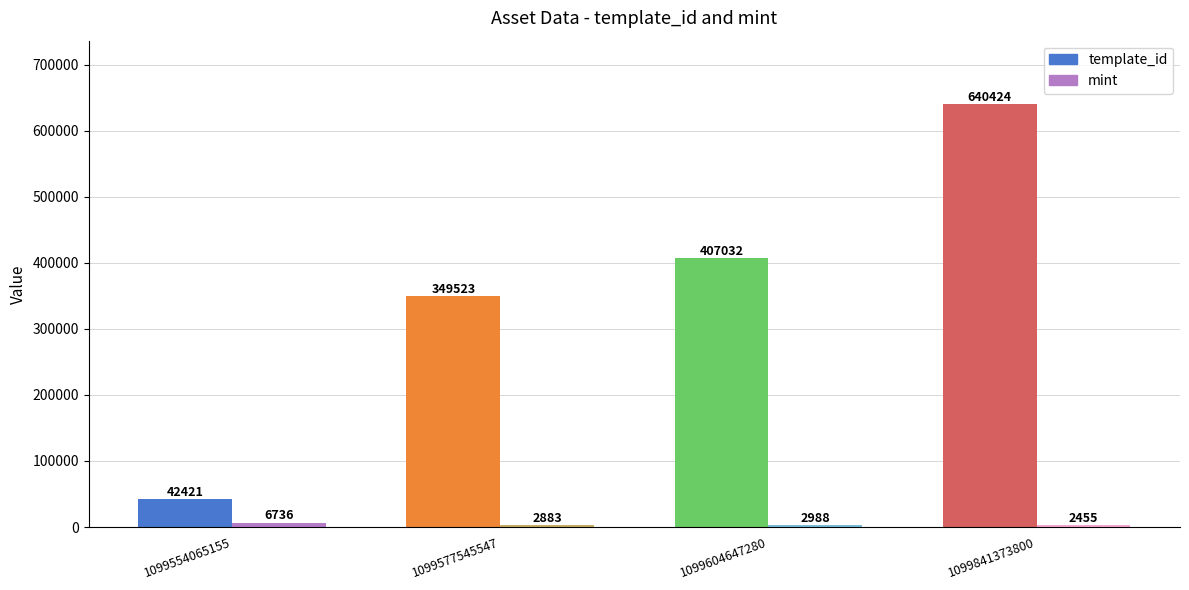

Is it true that mint equals 1049 at 1099604647280?

False